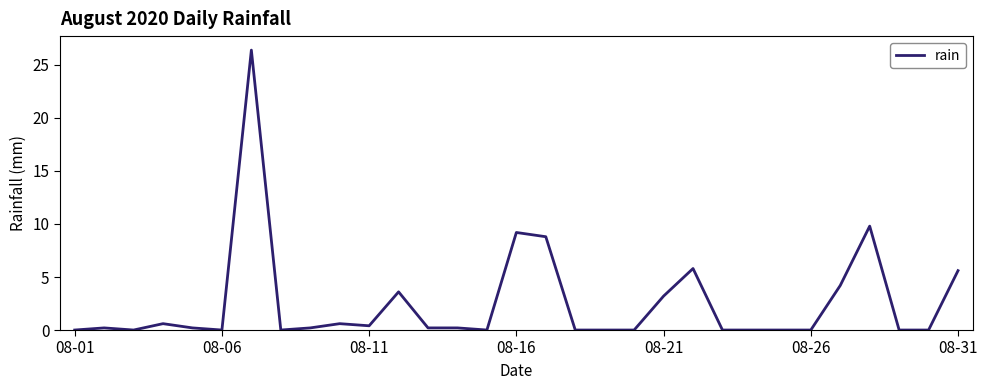

What is the maximum value shown in the chart?

26.4